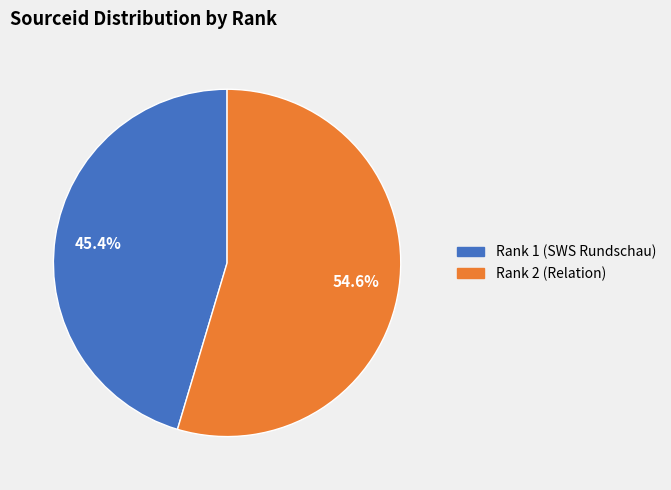

Which slice is the largest?

Rank 2 (Relation)